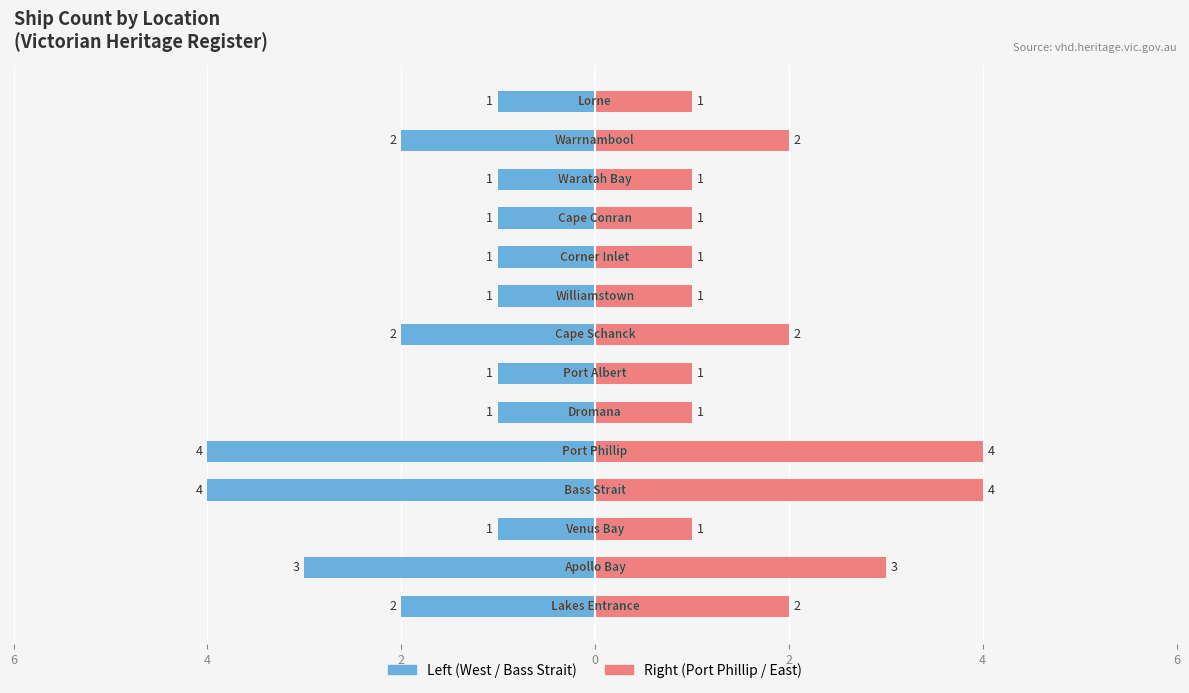

What is the value of the Left Coast / West bar at the 9th from the left?

-1